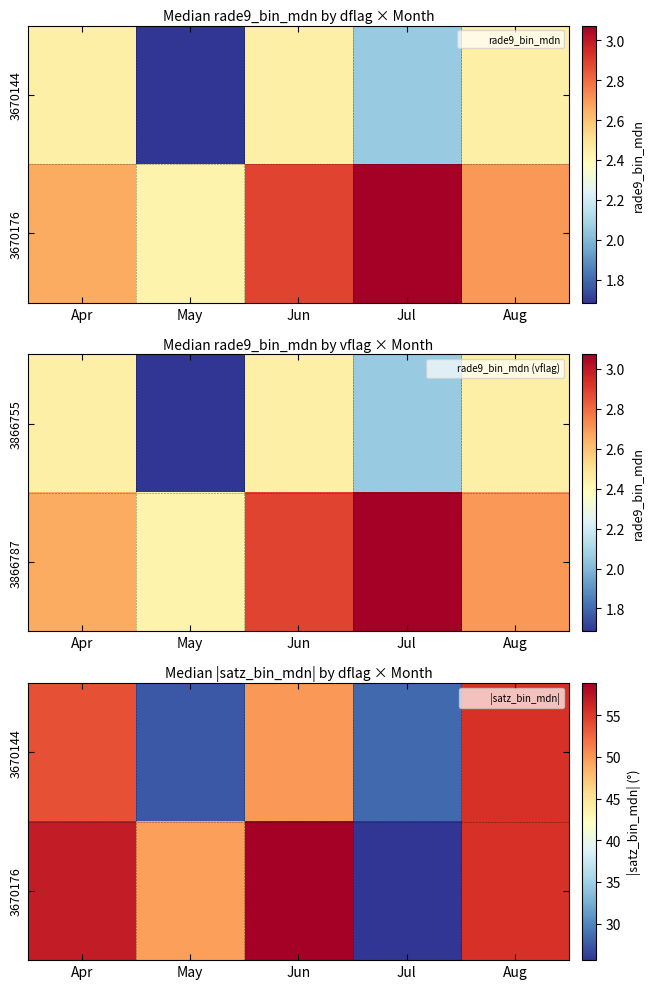

What is the total value across all series at Jun?

108.9